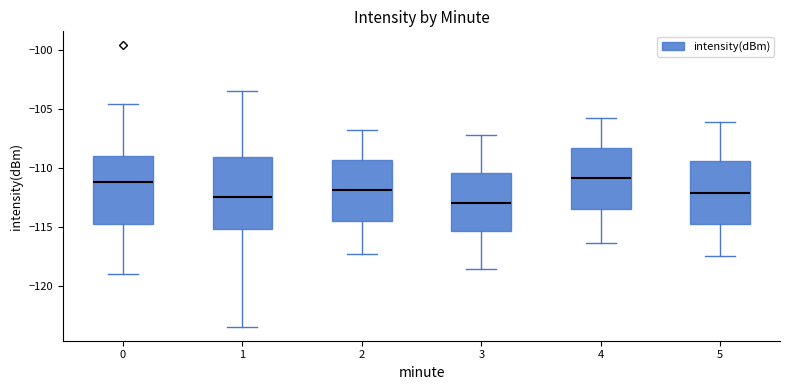

Reading left to right, transcribe this box plot: for each box, give where its median line is, the range the box spans, and where its two whiskers end, as read against the y-axis. The values are not printed on the chart, so give them approximately, as read against the axis.

0: median -111.0, box -115.0 to -109.0, whiskers -119.0 to -104.5
1: median -112.5, box -115.0 to -109.0, whiskers -123.5 to -103.5
2: median -112.0, box -114.5 to -109.5, whiskers -117.5 to -107.0
3: median -113.0, box -115.5 to -110.5, whiskers -118.5 to -107.0
4: median -111.0, box -113.5 to -108.5, whiskers -116.5 to -106.0
5: median -112.0, box -115.0 to -109.5, whiskers -117.5 to -106.0